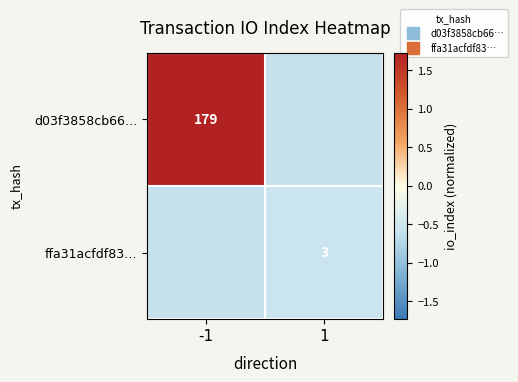

What is the minimum value for d03f3858cb66…?

-0.6